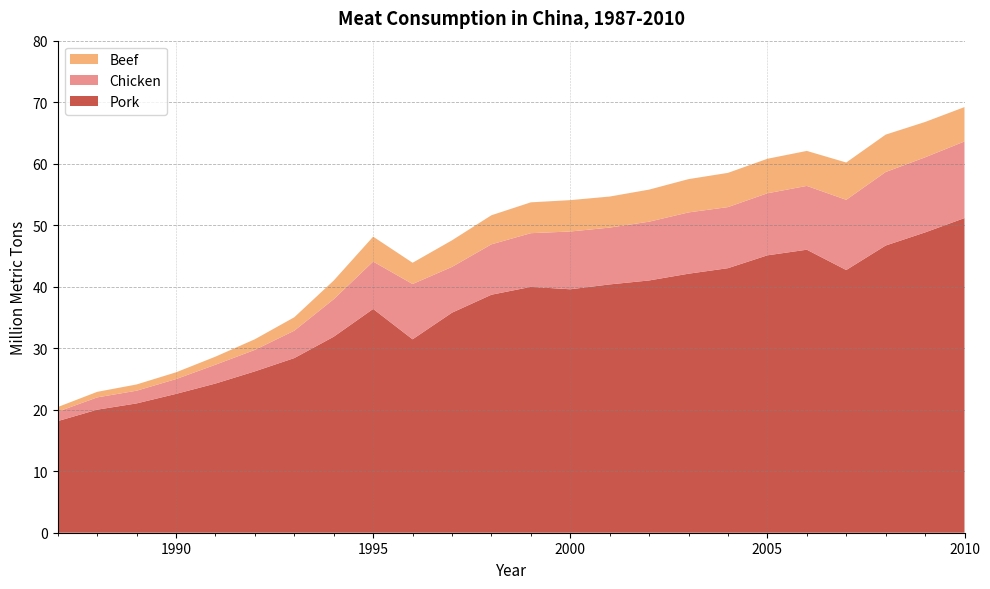

Reading right to left, what are all the values shown in this chart?

Chicken: 12.5	12.2	12.0	11.4	10.4	10.1	9.9	10.0	9.6	9.2	9.4	8.7	8.2	7.4	9.0	7.7	6.1	4.5	3.5	3.1	2.4	2.1	2.0	1.5
Beef: 5.6	5.7	6.1	6.1	5.7	5.6	5.6	5.4	5.2	5.1	5.1	5.0	4.7	4.3	3.5	4.1	3.0	2.2	1.7	1.3	1.1	1.0	0.9	0.8
Pork: 51.2	48.8	46.7	42.7	46.0	45.1	43.0	42.1	41.0	40.4	39.6	40.0	38.7	35.8	31.4	36.4	31.9	28.4	26.2	24.3	22.6	21.0	20.0	18.1